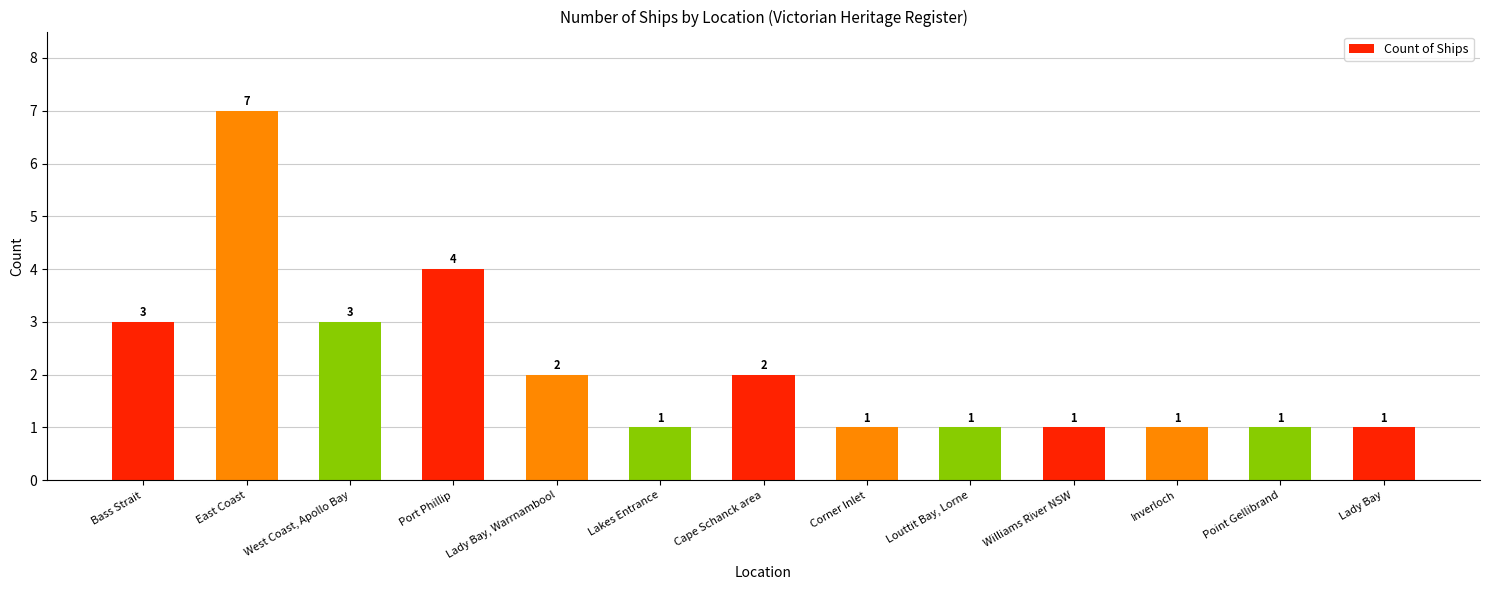

Which has a higher value, West Coast, Apollo Bay or Inverloch?

West Coast, Apollo Bay